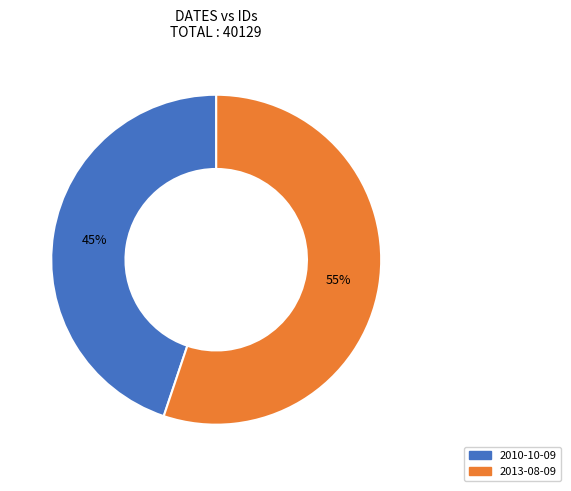

Is it true that 2013-08-09 is 41% of the pie?

False